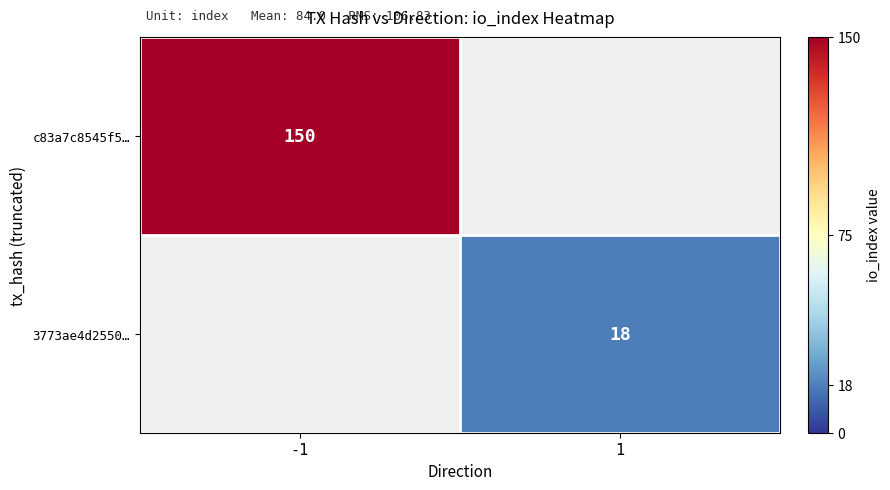

Is it true that 3773ae4d2550… equals 18 at 1?

True